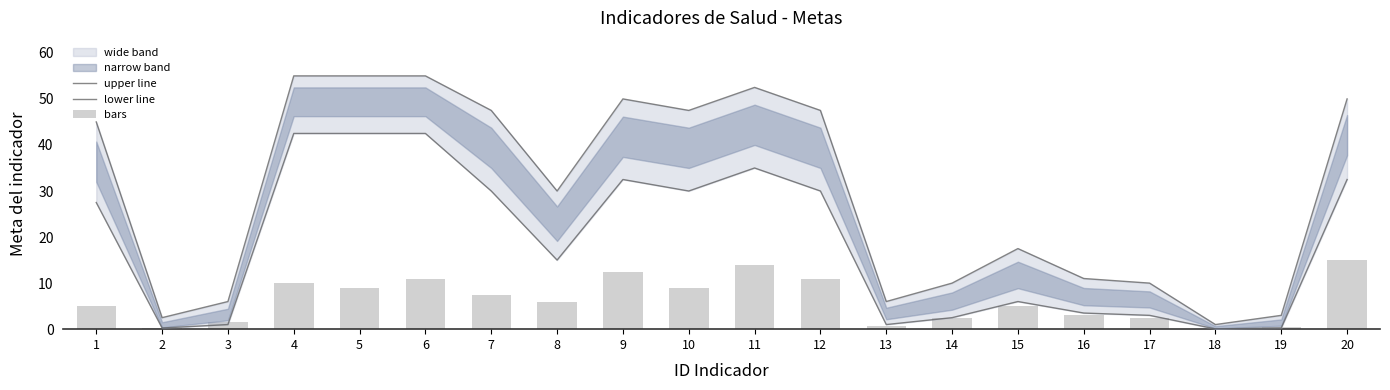

What is the difference between the upper line values at 16 and 2?

8.5